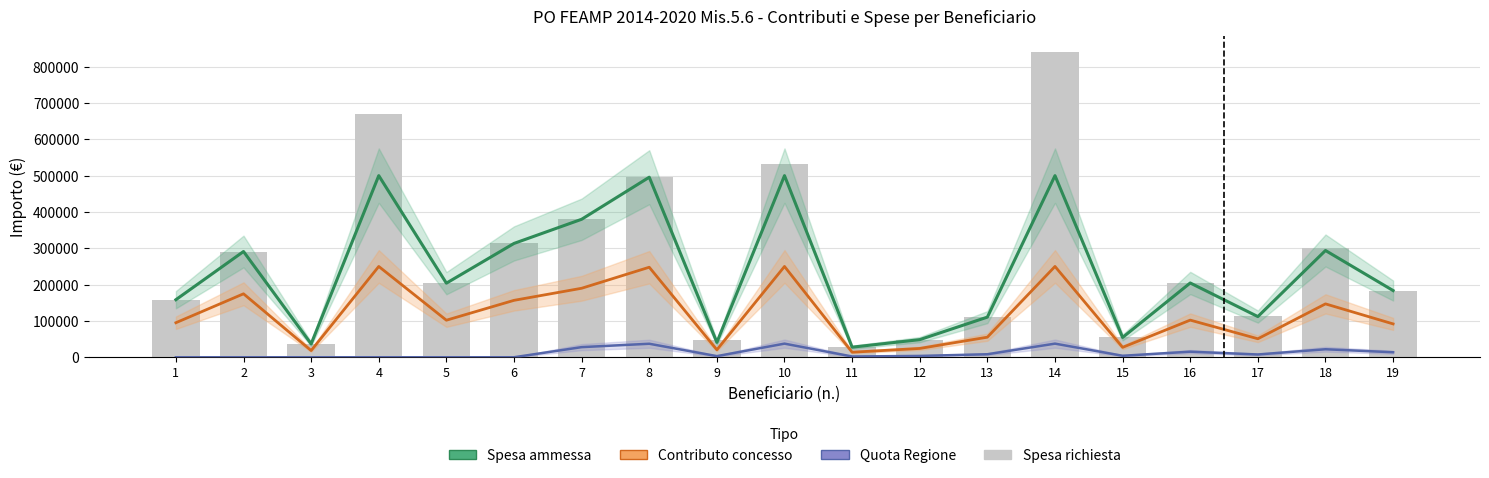

Which category has the highest value in the Contributo concesso series?

4